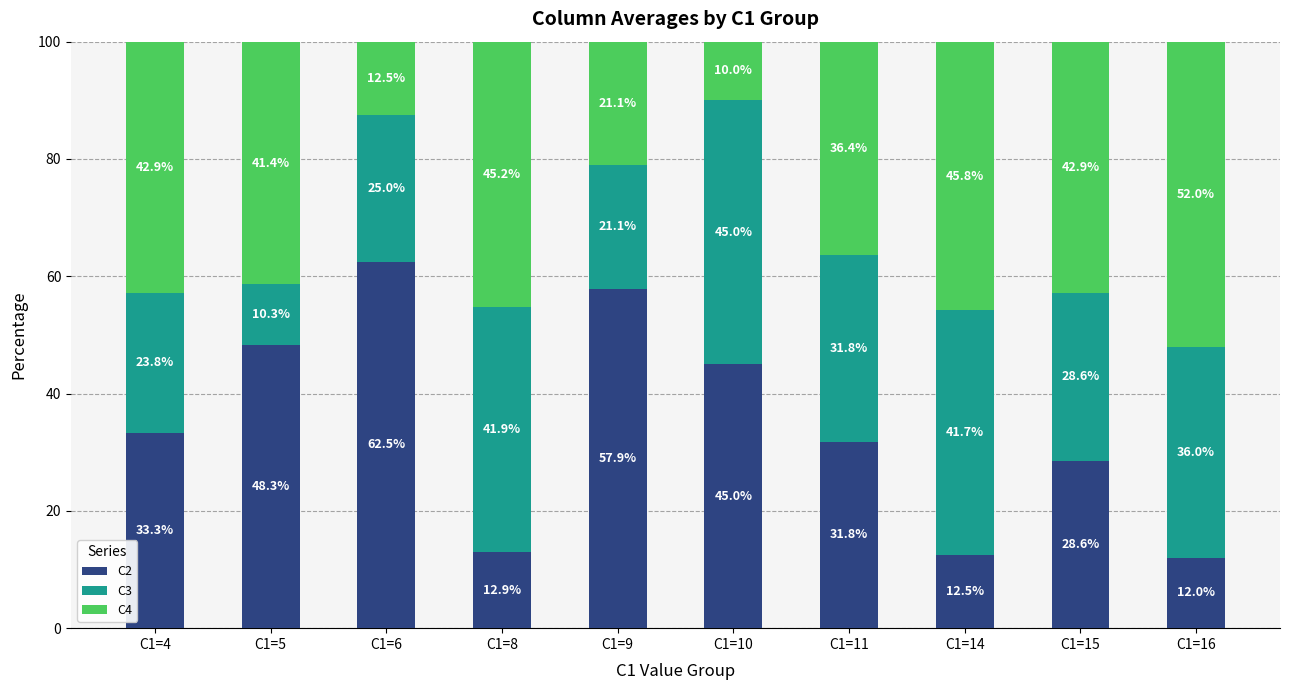

The value of C2 at C1=9 is 14.7. True or false?

False